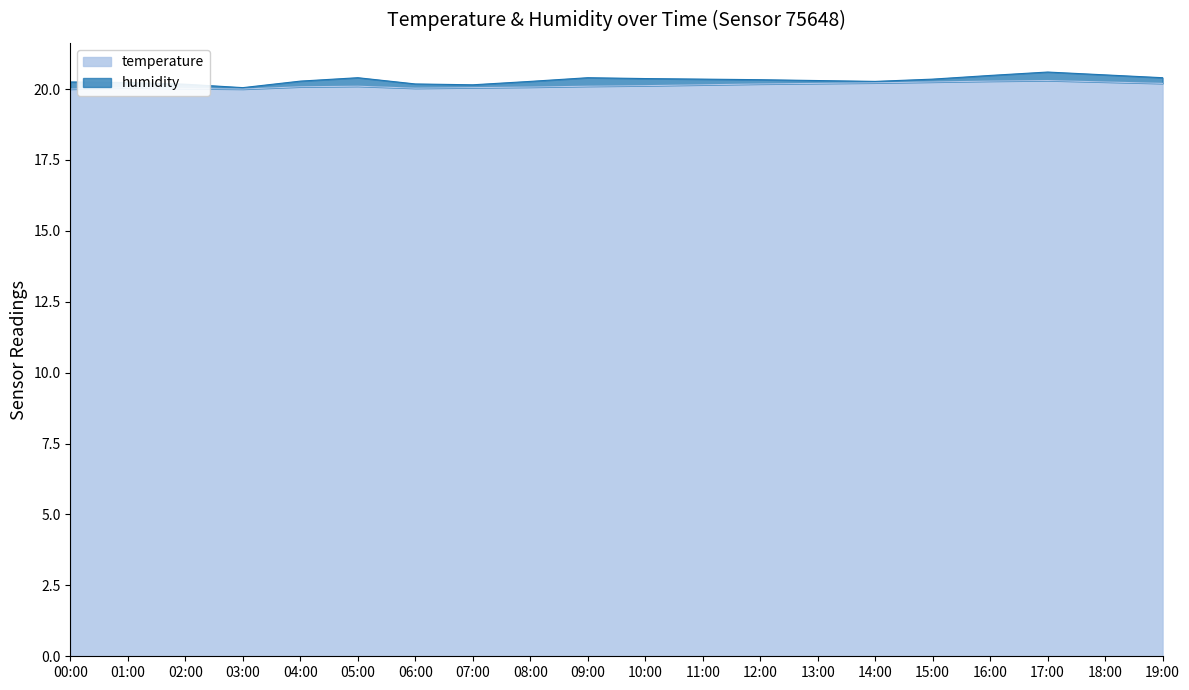

What is the average value?

20.1